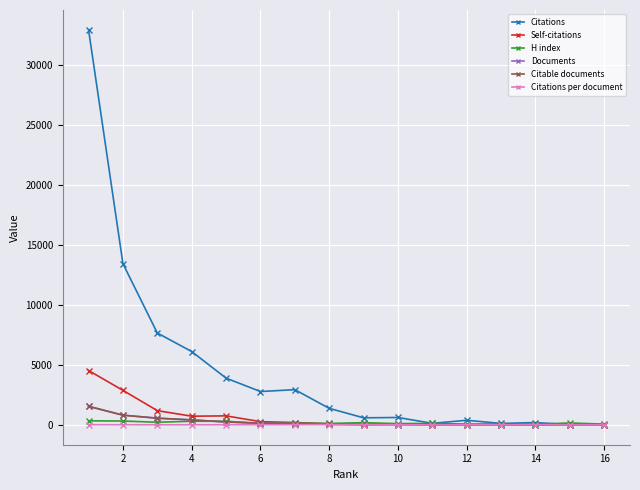

What are all the series names shown in the legend?

Citations, Self-citations, H index, Documents, Citable documents, Citations per document